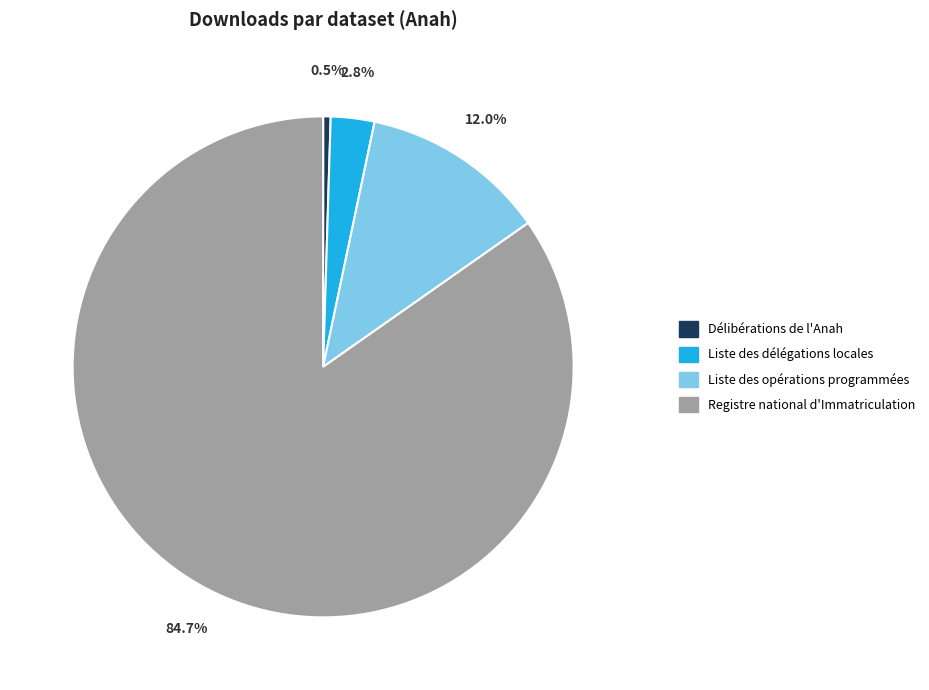

To the nearest percent, what is the combined percentage of Liste des délégations locales and Liste des opérations programmées?

15%